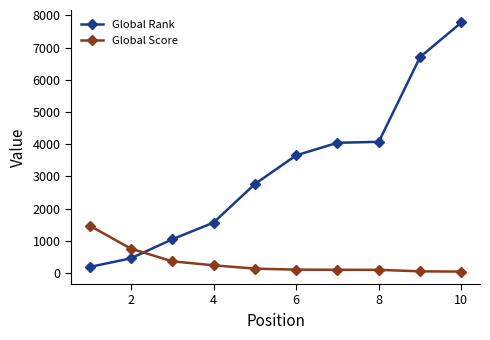

Which series has the widest spread of values?

Global Rank